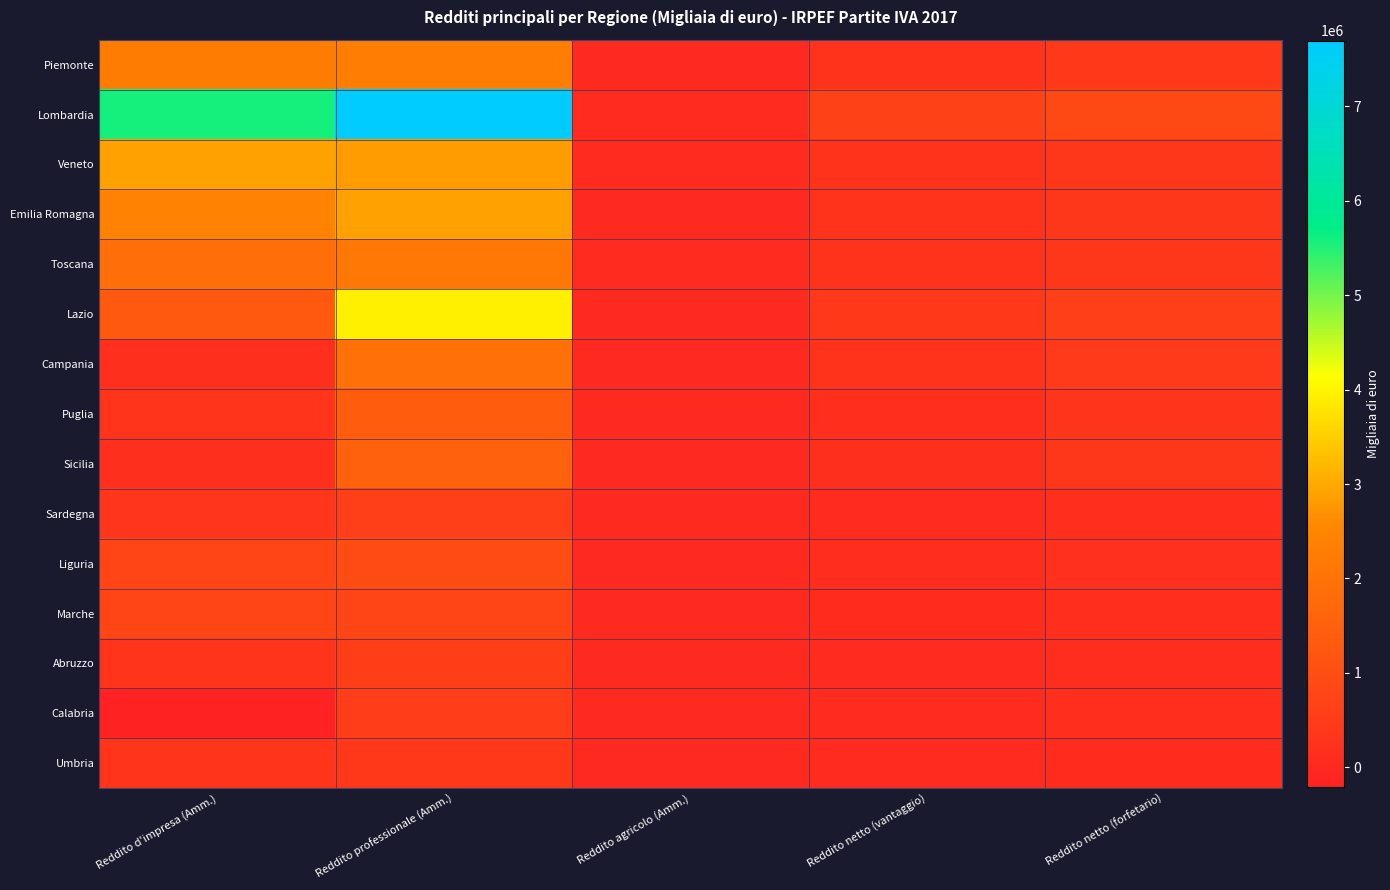

What is the spread (max minus min) of values at Reddito netto (forfetario)?

797995